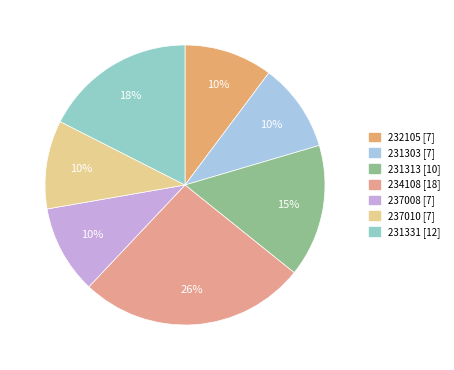

The 234108 slice represents 26% of the pie. True or false?

True